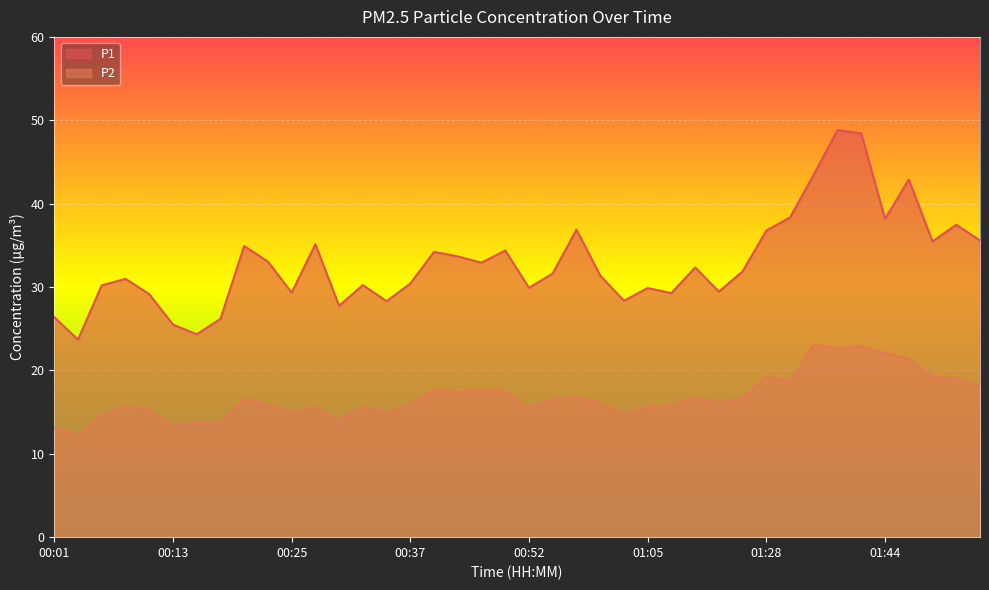

What are all the series names shown in the legend?

P1, P2